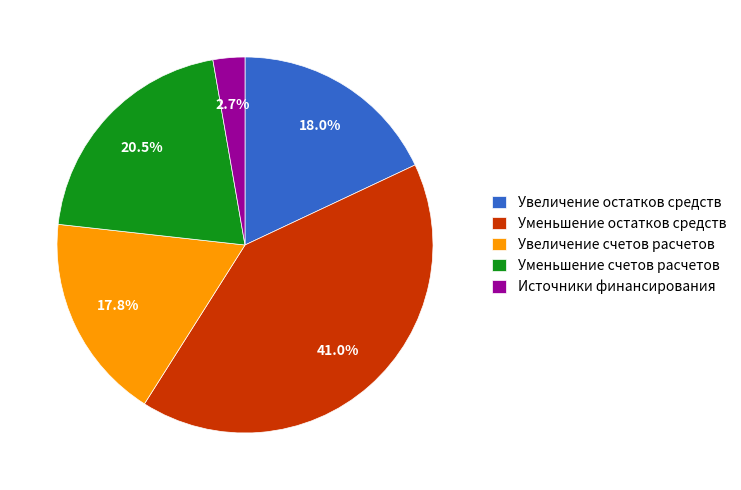

What percentage is the Увеличение остатков средств slice, to the nearest percent?

18%